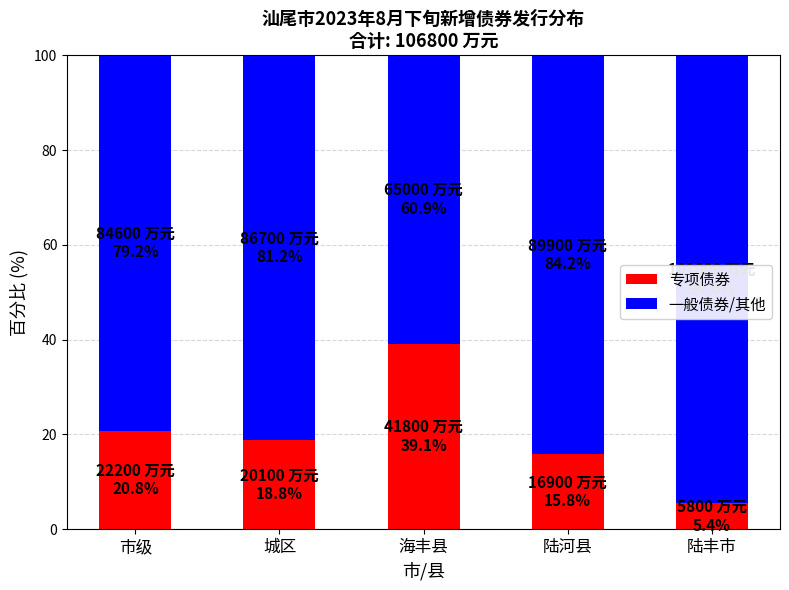

Is it true that 专项债券 equals 5.4 at 陆丰市?

True